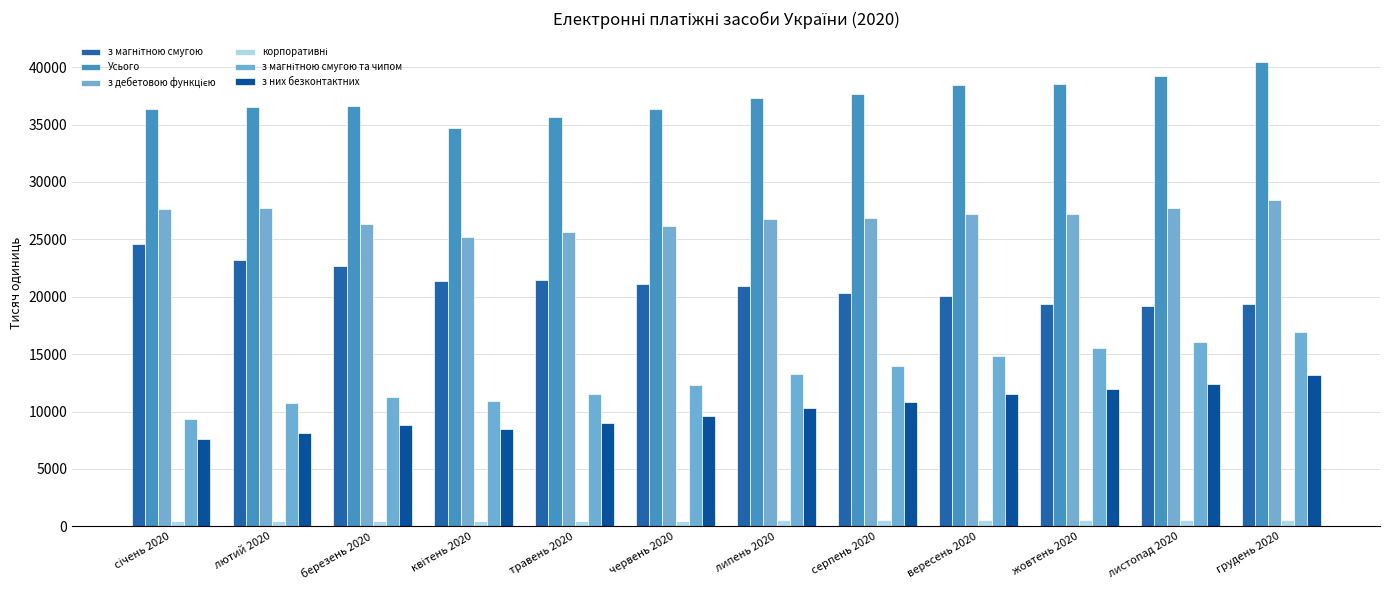

Are the bars horizontal?

No